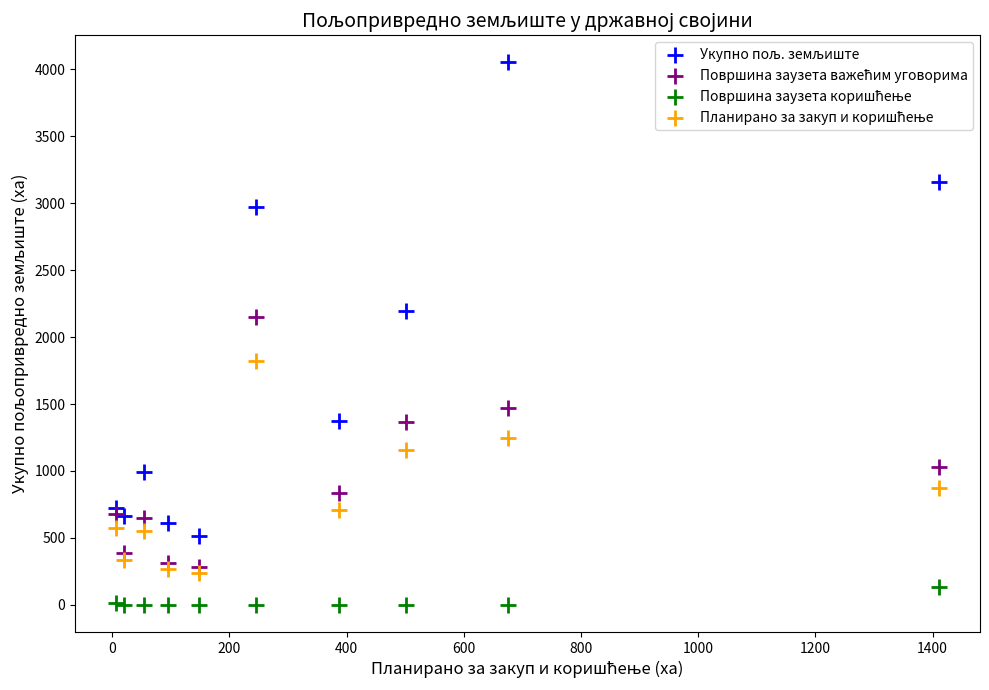

Across all series, what Y value is closest to 2025?

2146.7